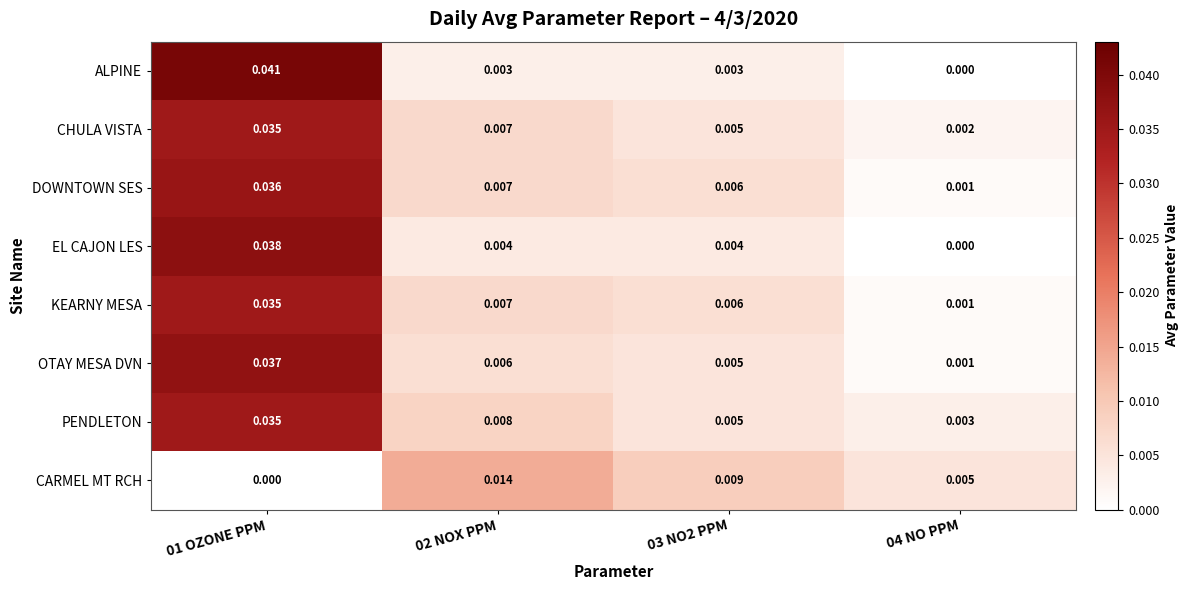

Which series has the largest total across all categories?

PENDLETON